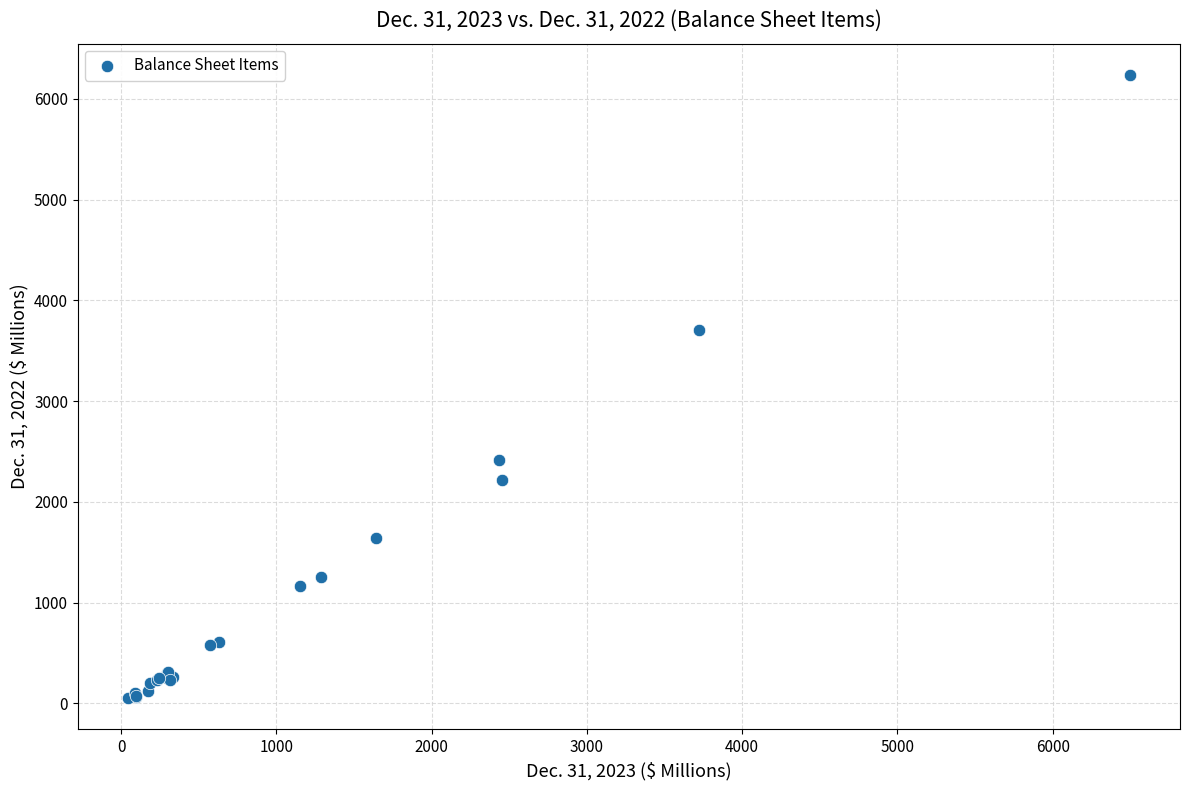

What Y value in the scatter plot is closest to 3144?

3706.6